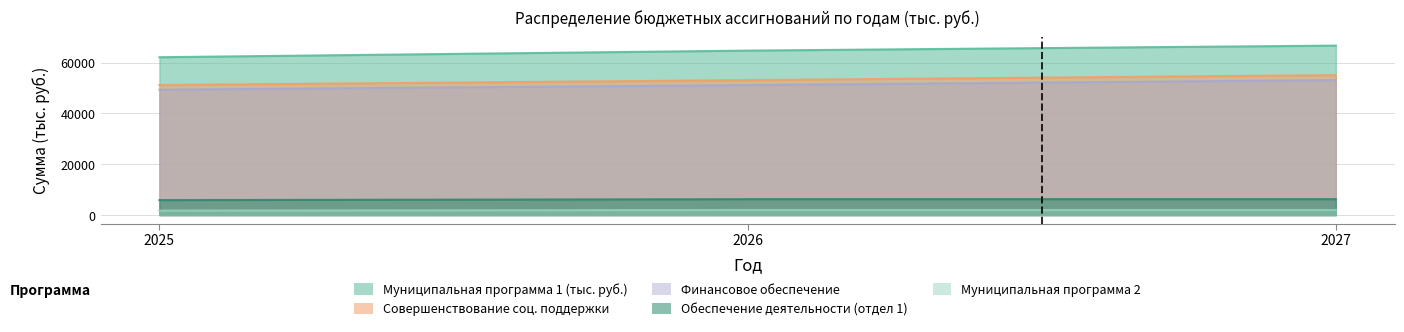

Read the Муниципальная программа 2 value at 2026.

2000.0